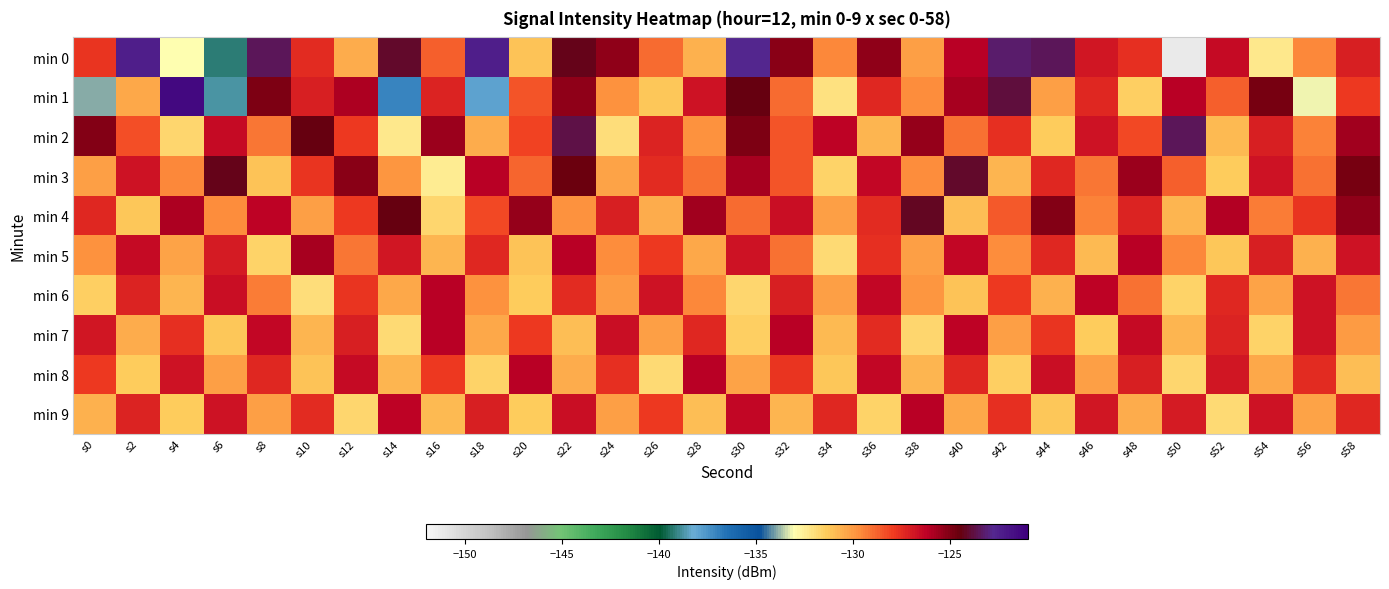

Between s42 and s0, which is larger?

s42